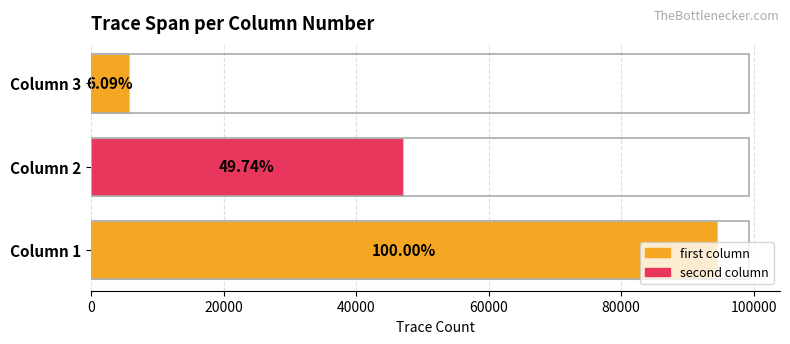

How many bars are there in total?

3